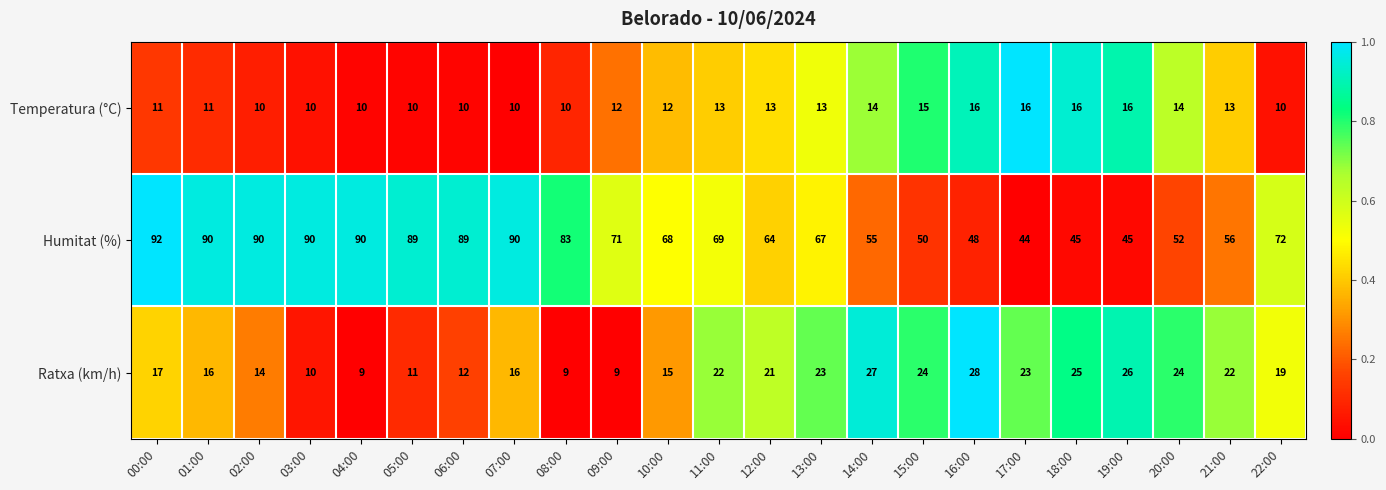

How many data points in Humitat (%) are less than 69?

11